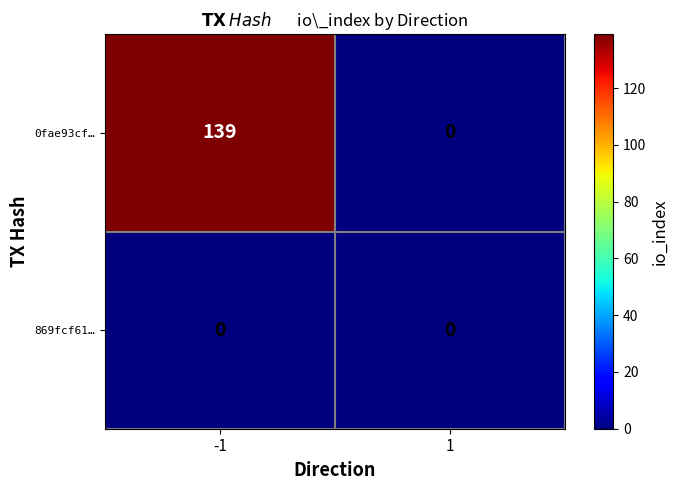

What value does the 0fae93cf… series have at -1?

139